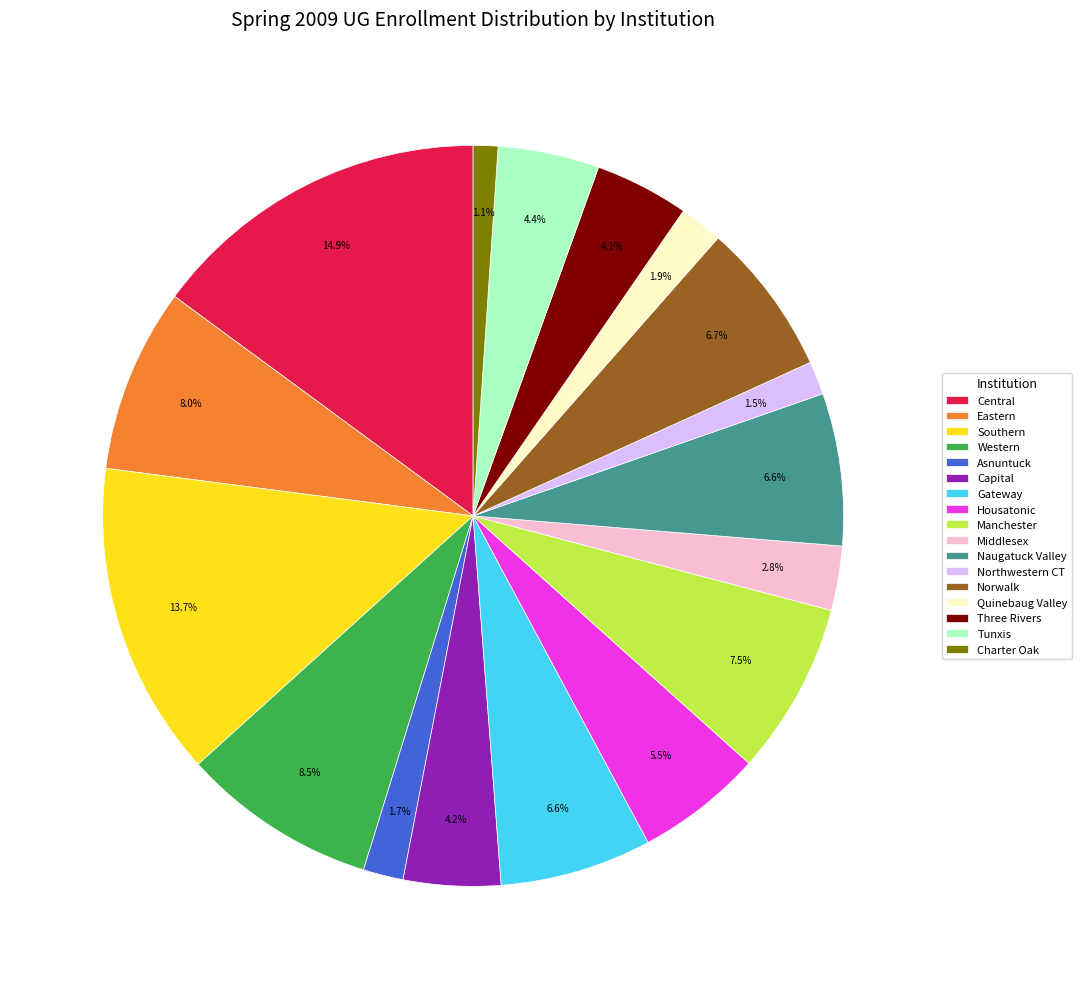

To the nearest percent, what percentage of the pie is Southern?

14%